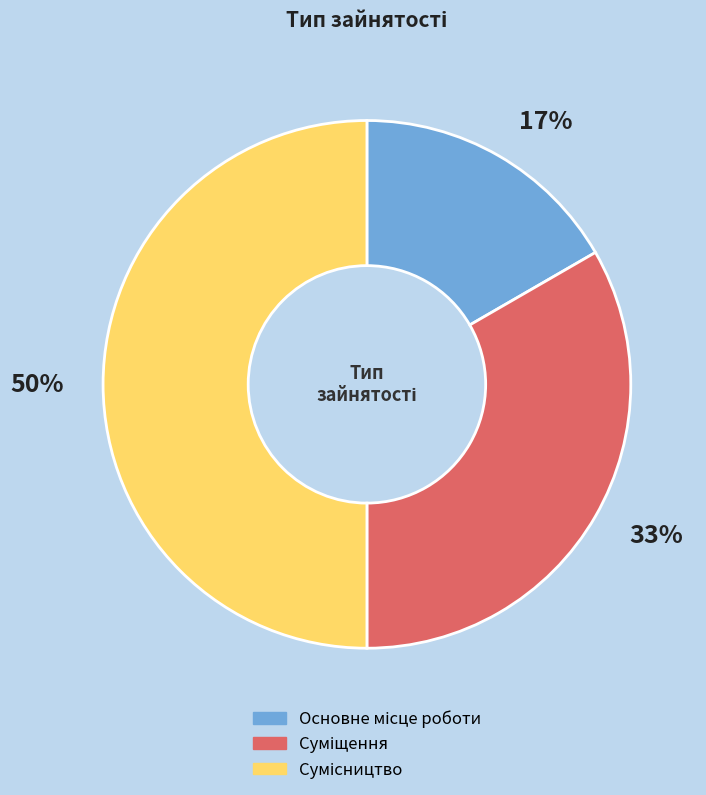

To the nearest percent, what is the difference between the largest and smallest slice percentages?

33%